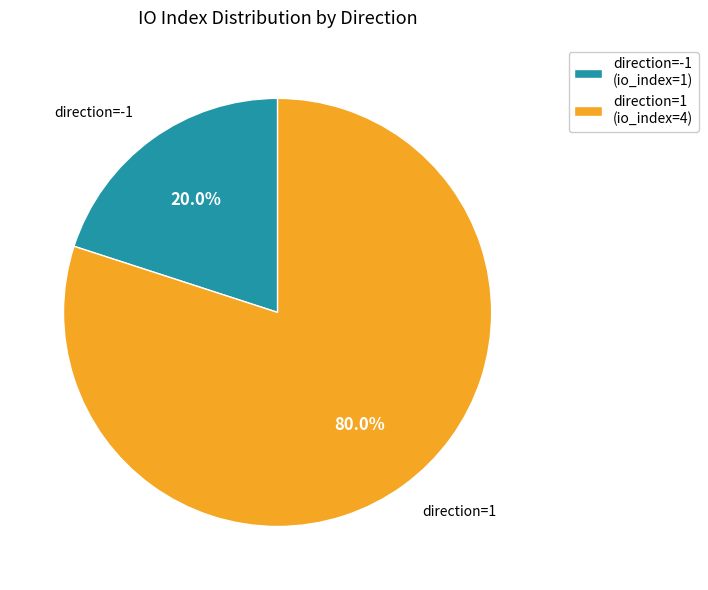

Rank the categories by value from lowest to highest.

direction=-1 (io_index=1), direction=1 (io_index=4)